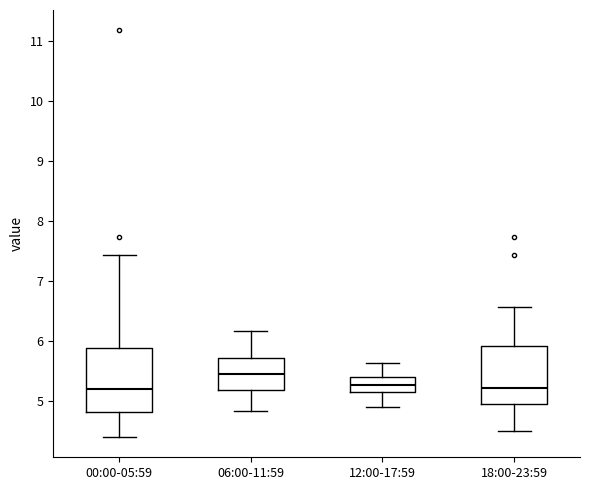

Where is the upper edge of the box for 18:00-23:59 on the y-axis? The values are not printed on the chart, so give them approximately, as read against the axis.

5.9